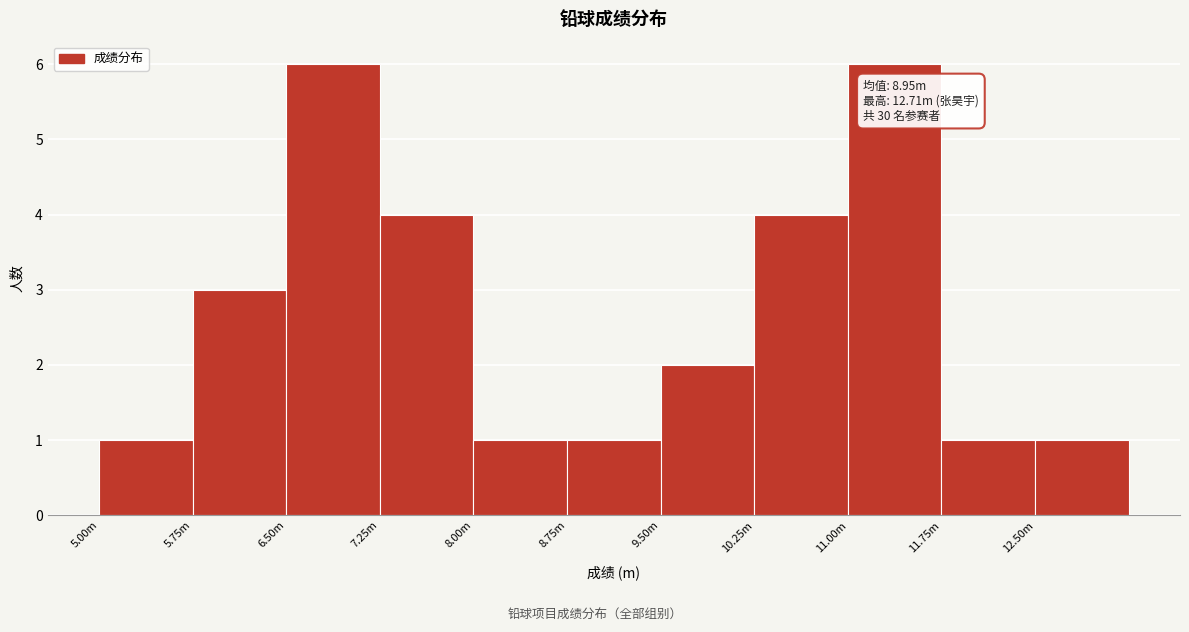

Reading left to right, list all the values displayed in this chart.

1	3	6	4	1	1	2	4	6	1	1